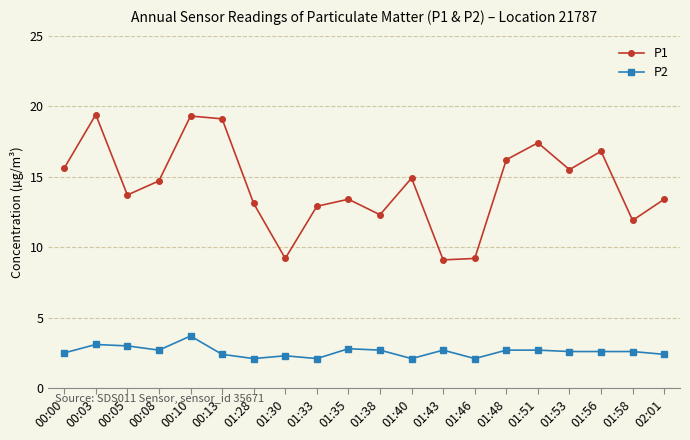

What is the average value of the P1 series?

14.4